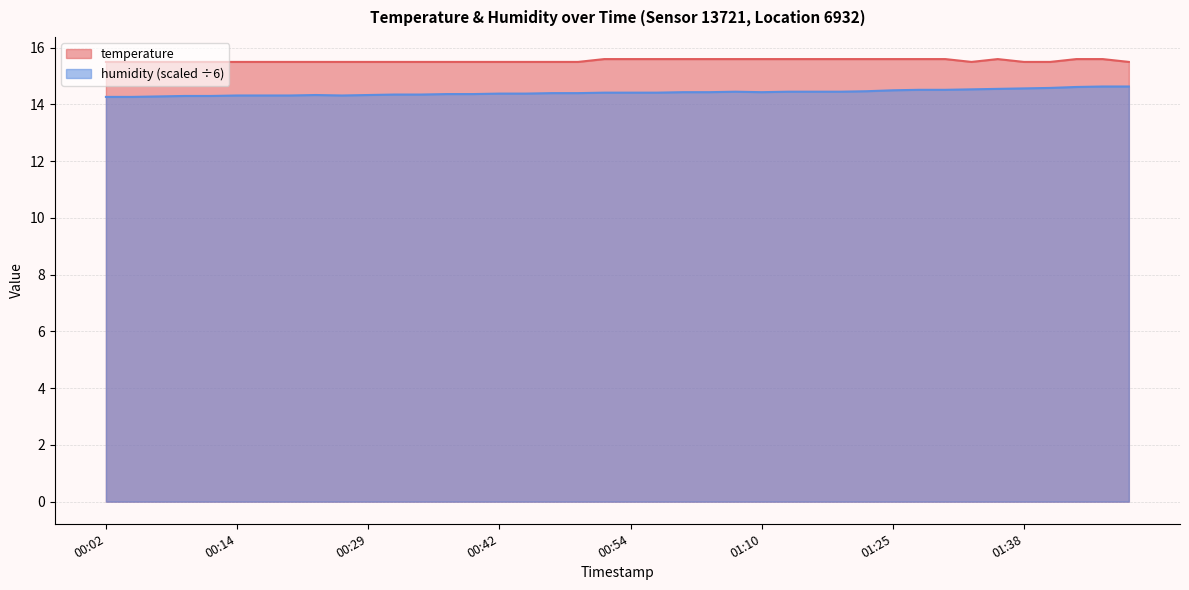

At how many categories does at least one series exceed 14?

40